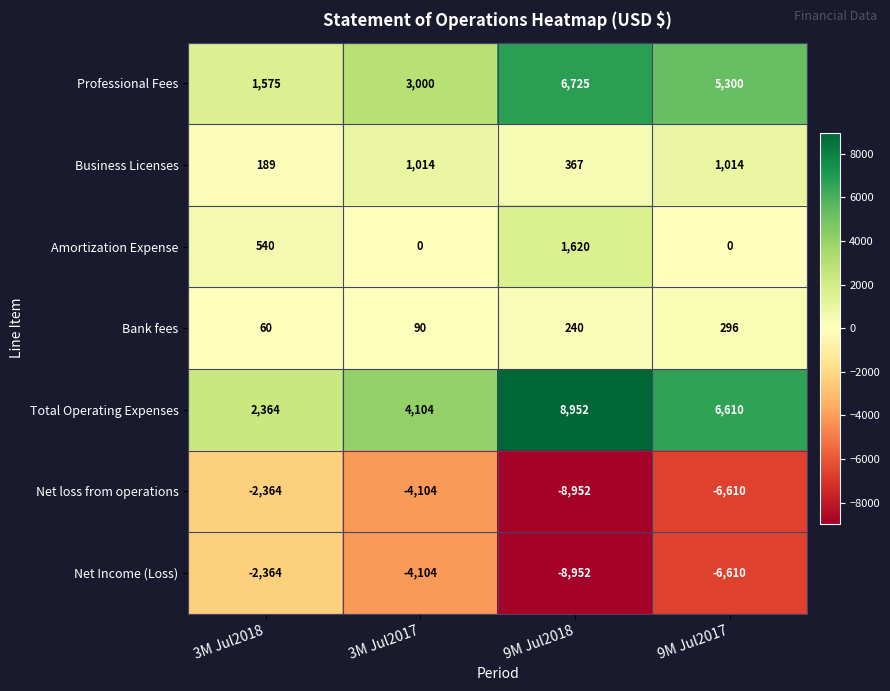

The value of Total Operating Expenses at 3M Jul2017 is 1503. True or false?

False